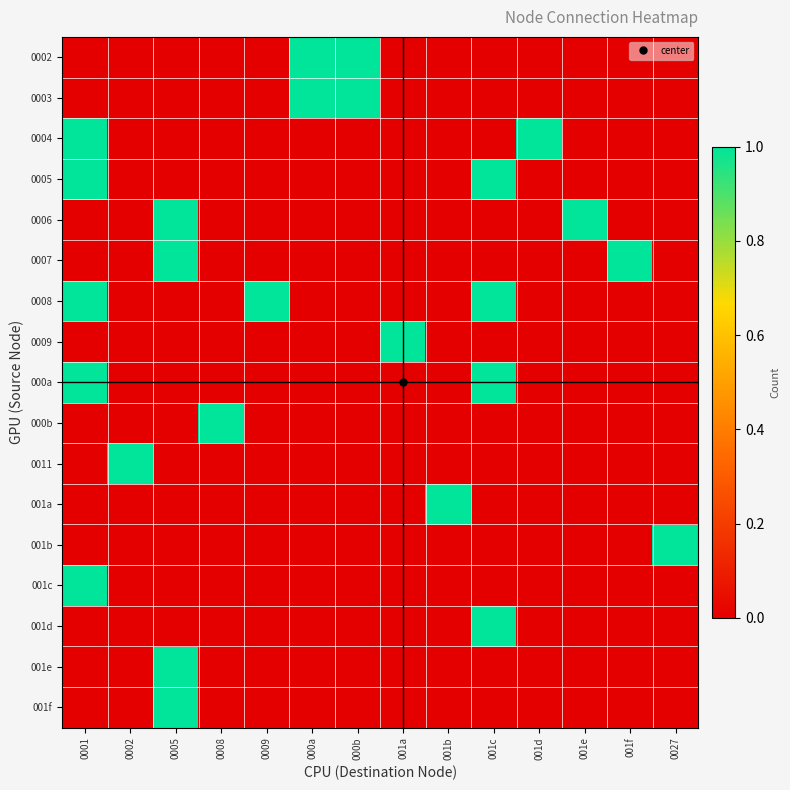

At which category is the sum across all series the highest?

0001